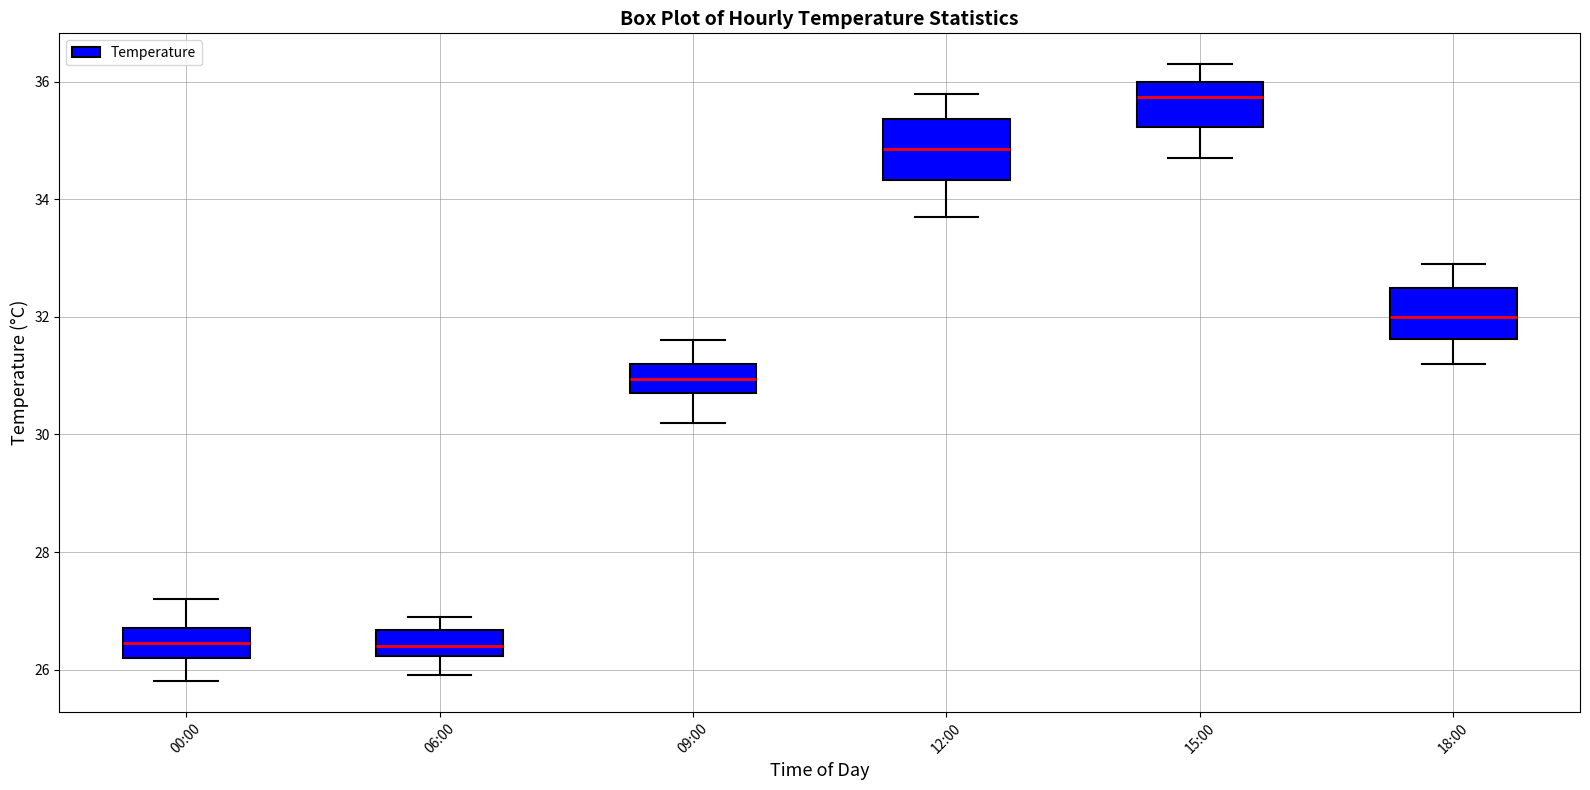

Where is the upper edge of the box for 12:00 on the y-axis? The values are not printed on the chart, so give them approximately, as read against the axis.

35.4